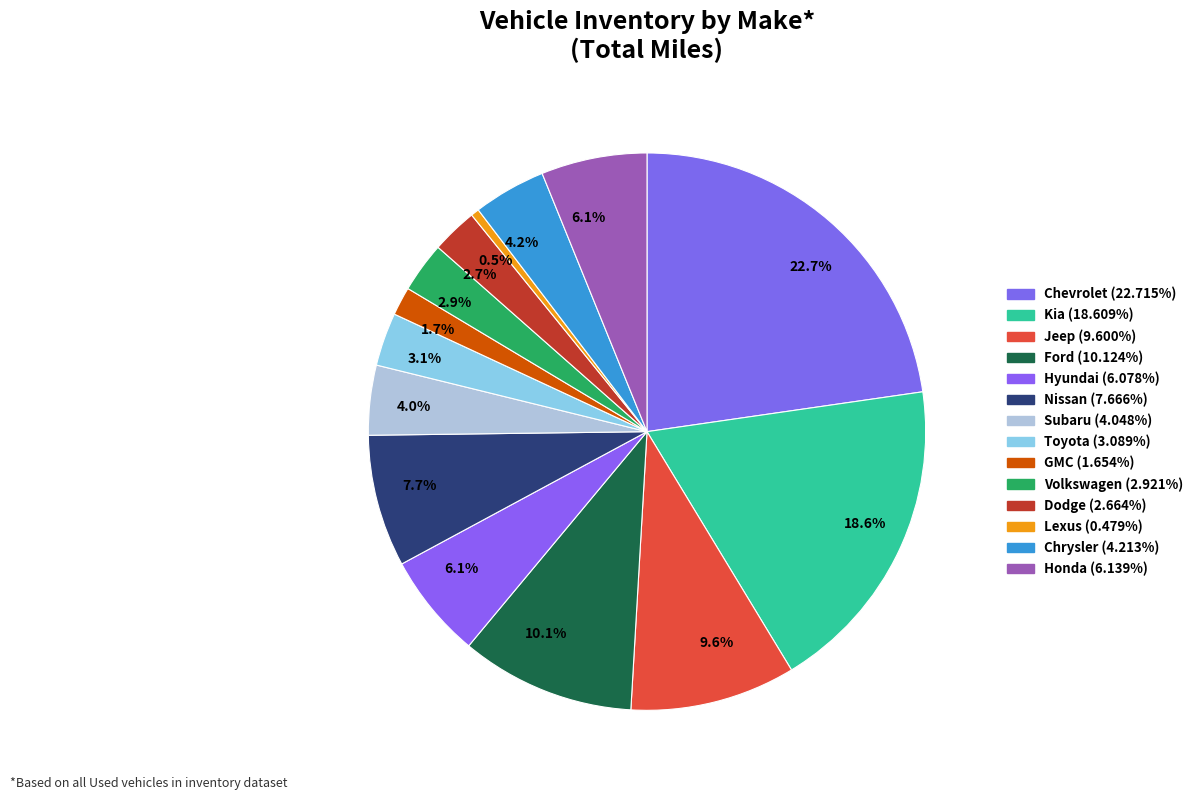

To the nearest percent, what is the difference between the Dodge and GMC slice percentages?

1%